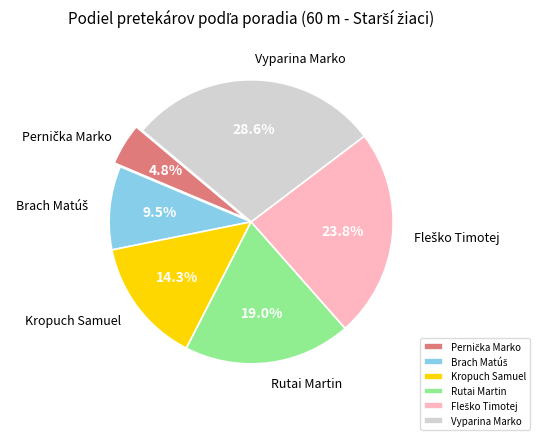

Combined, do Kropuch Samuel and Rutai Martin account for over 50%?

No